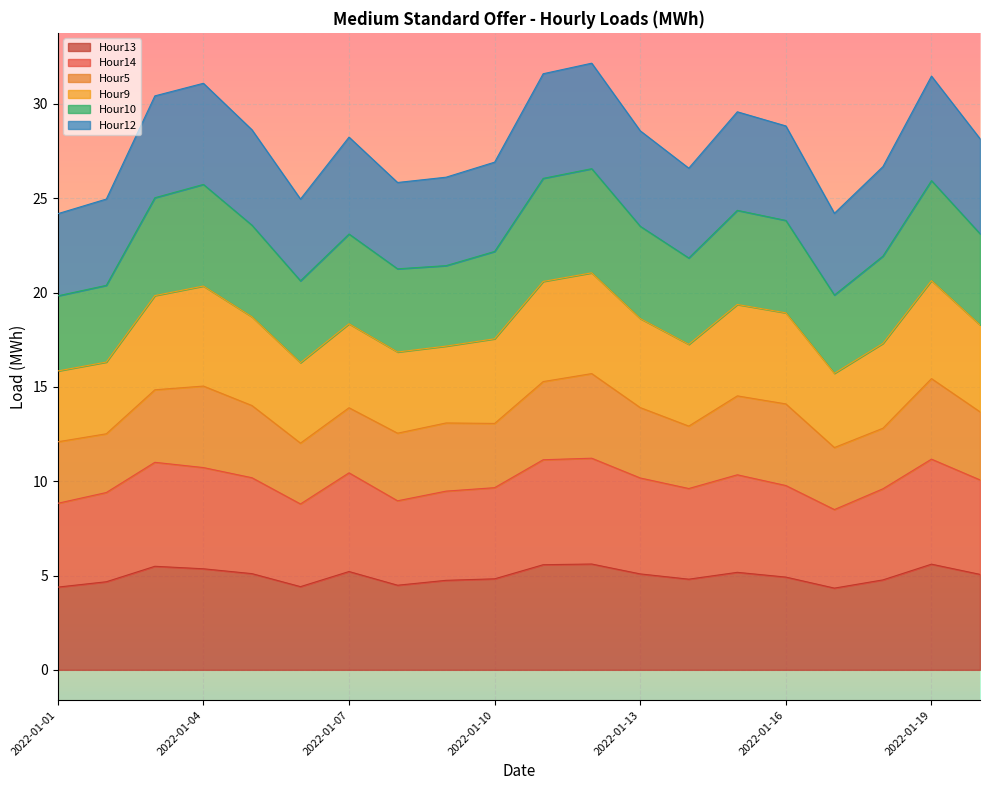

What is the maximum value for Hour13?

5.6